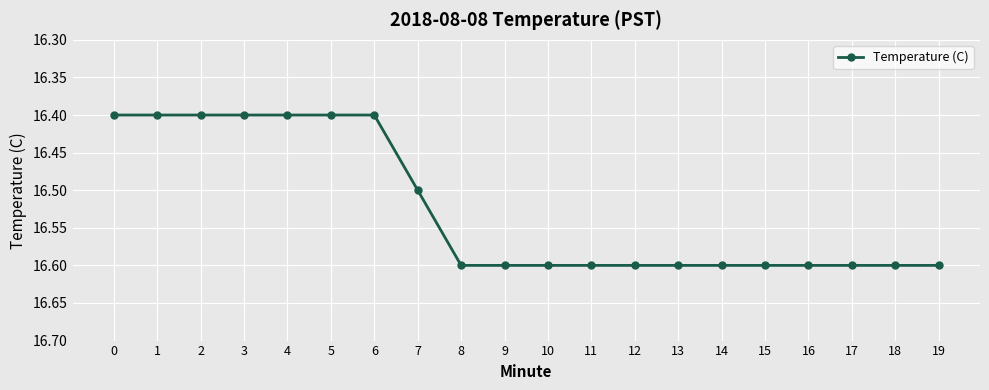

How many values are between 16 and 17?

20